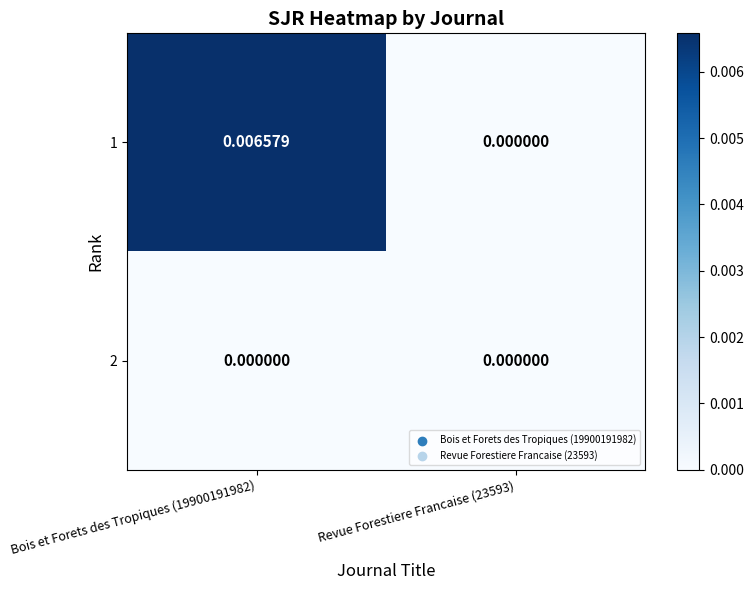

Which category has the highest value across all series?

Bois et Forets des Tropiques (19900191982)